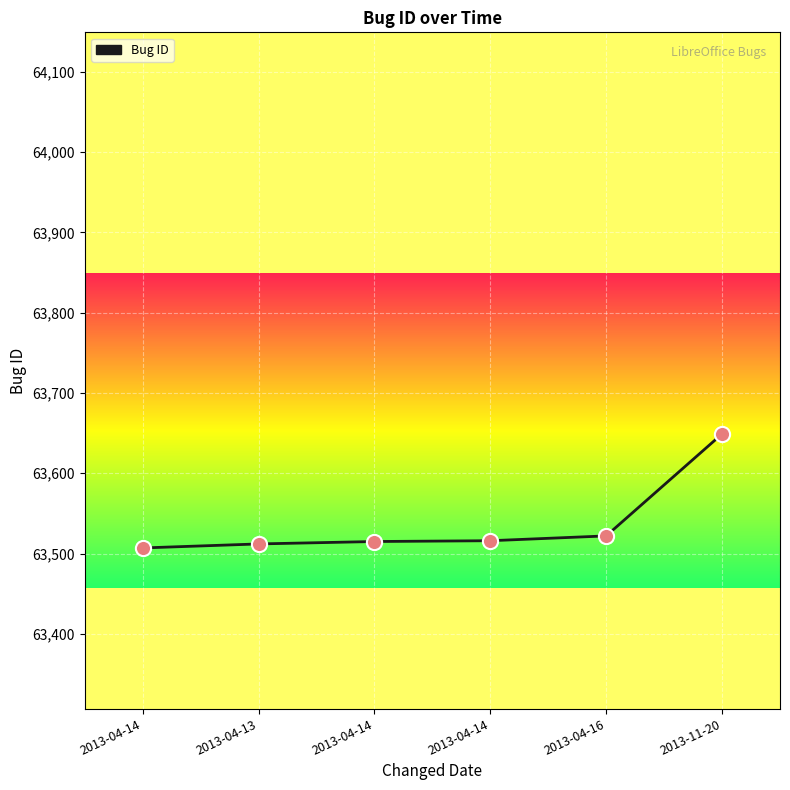

What is the change in value from 2013-04-14 to 2013-04-16?

+15